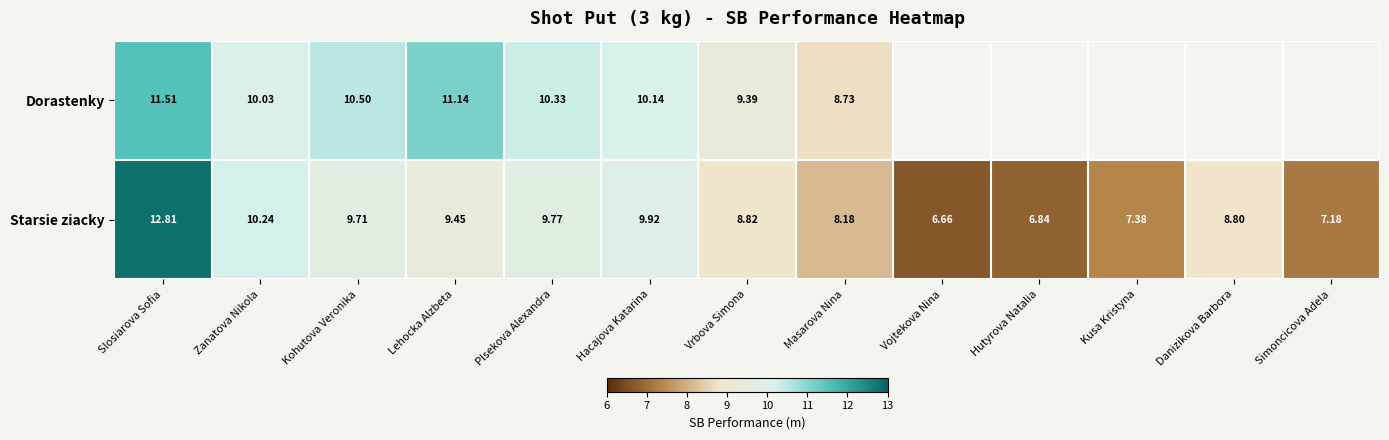

The Starsie ziacky series shows 5.0 at Kohutova Veronika. True or false?

False